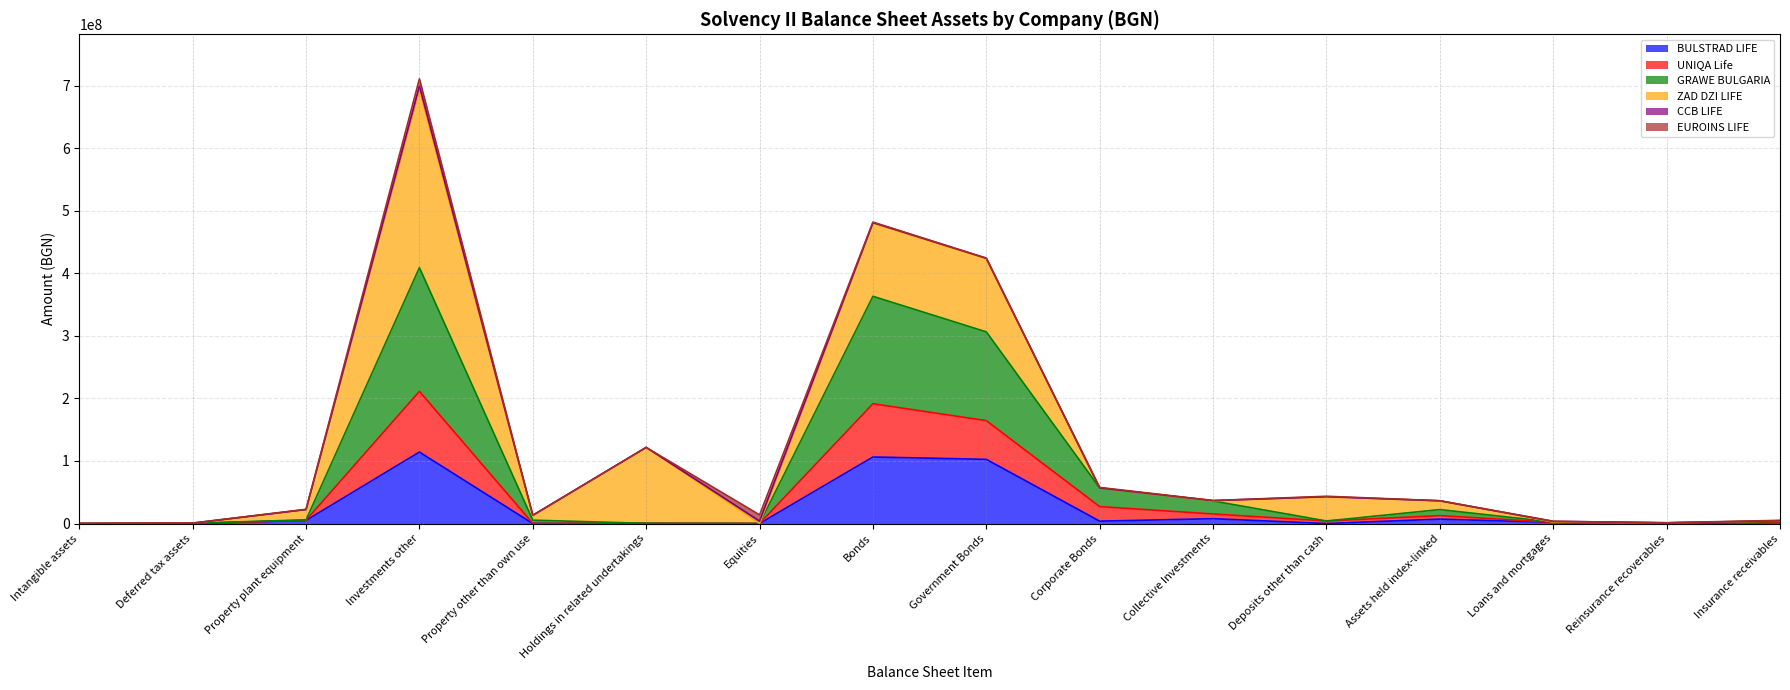

What is the highest value of the BULSTRAD LIFE series?

114233572.0